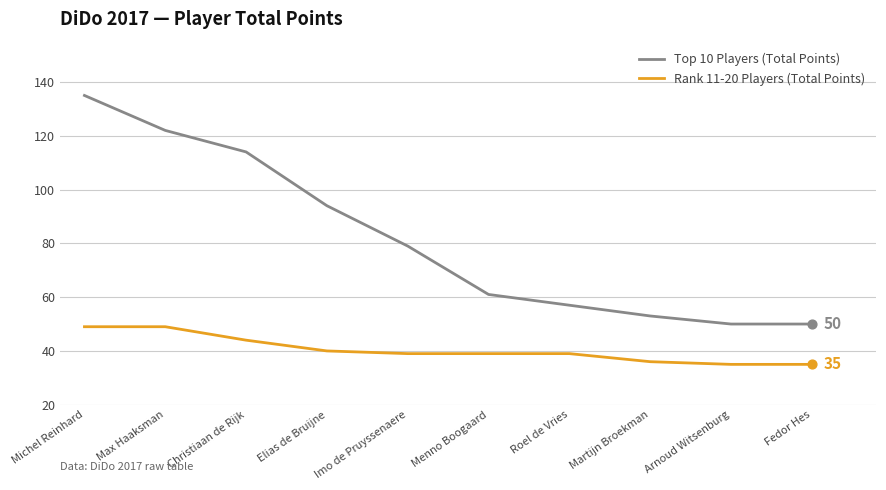

Is the value of Rank 11-20 Players (Total Points) at Arnoud Witsenburg greater than the value of Top 10 Players (Total Points) at Imo de Pruyssenaere?

No